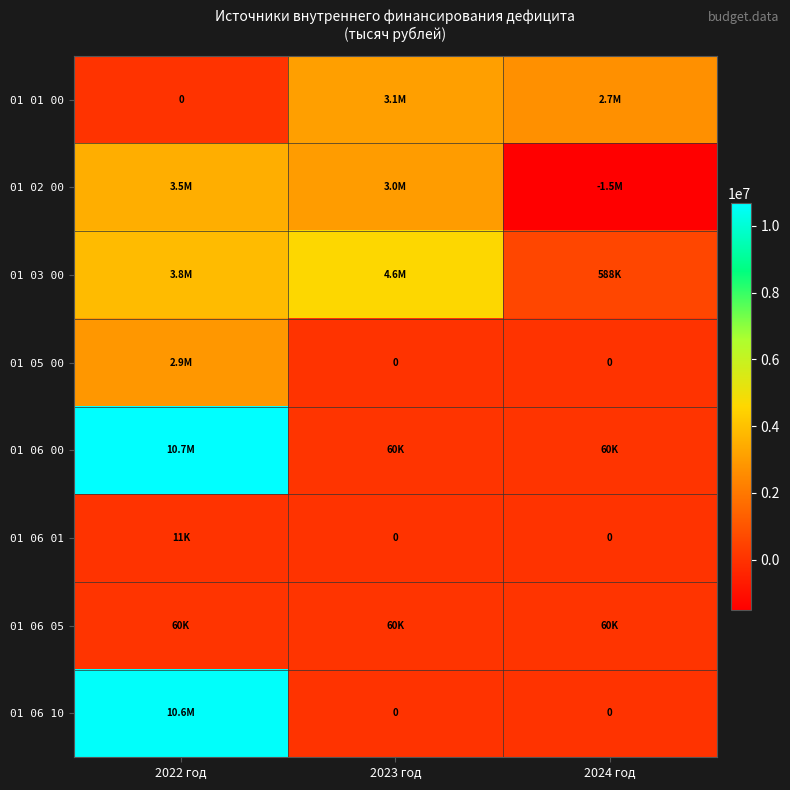

The 01 05 00 series shows 3837810.3 at 2022 год. True or false?

False